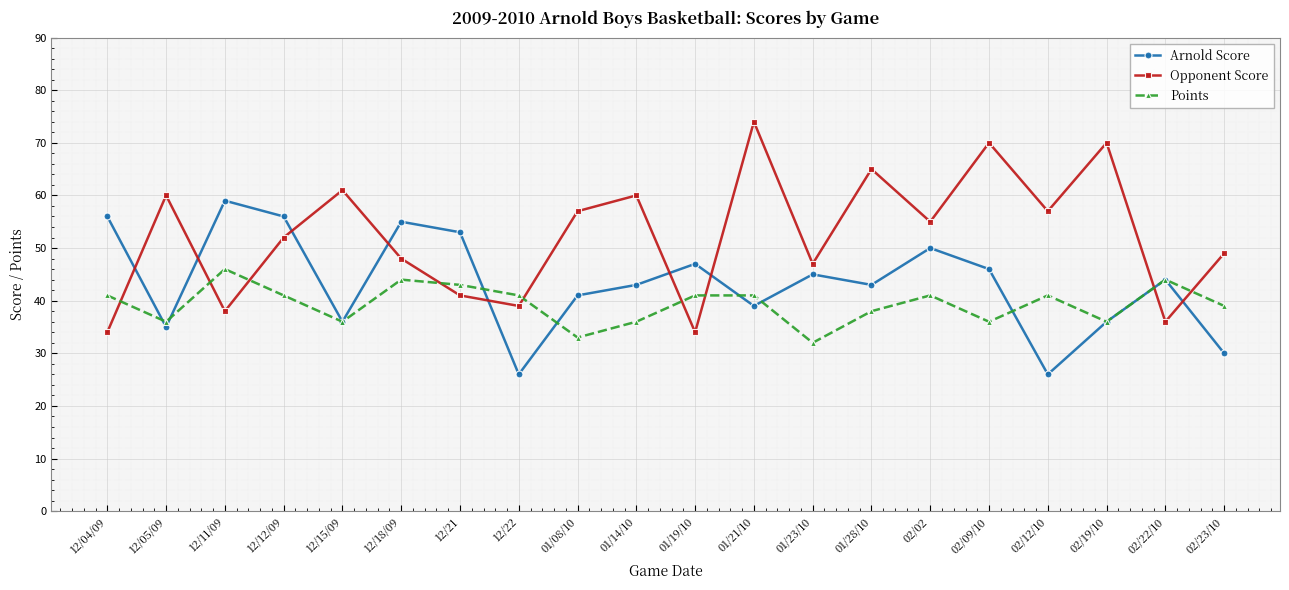

Rank the series by their maximum value, from highest to lowest.

Opponent Score, Arnold Score, Points